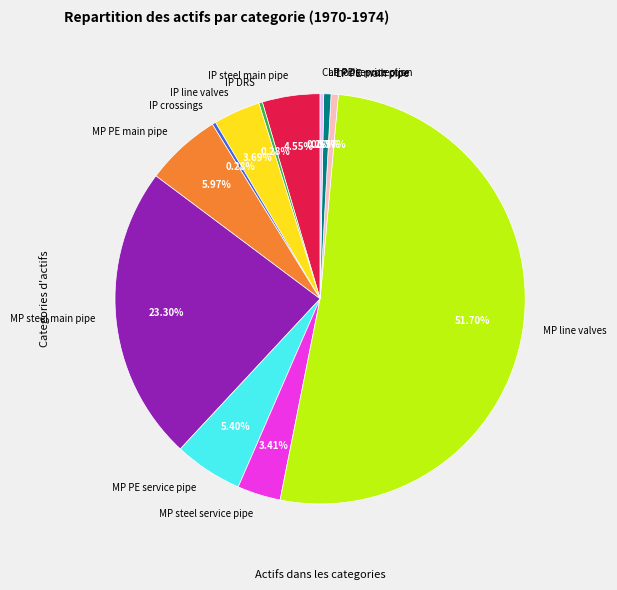

True or false: IP DRS accounts for 13% of the total.

False